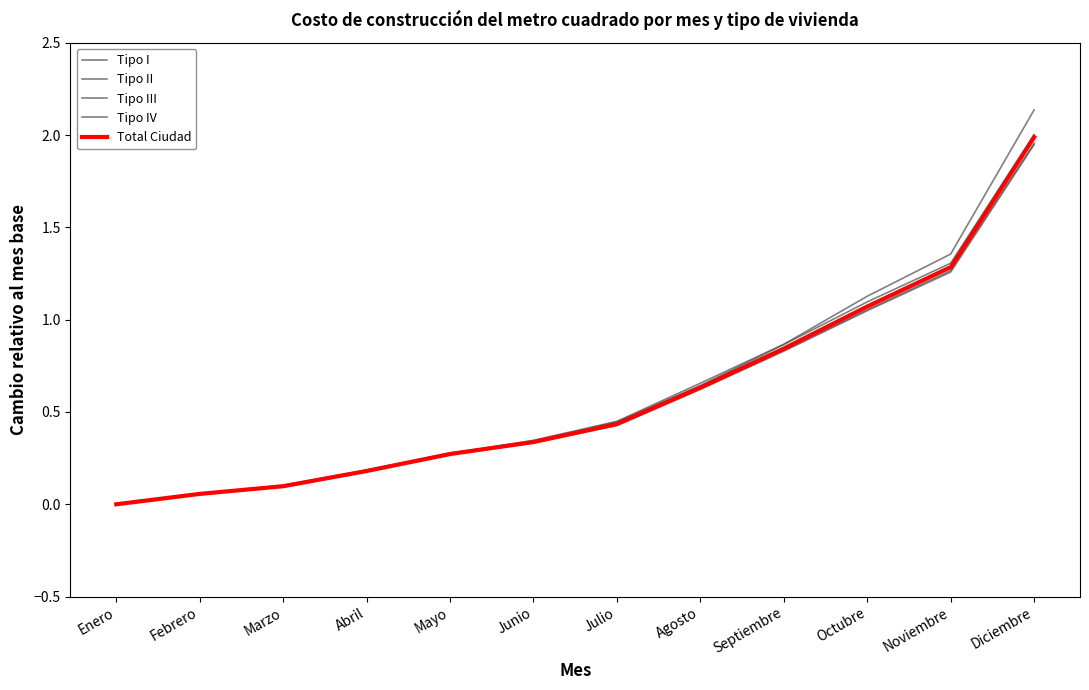

Does the chart display data point markers on the line(s)?

No